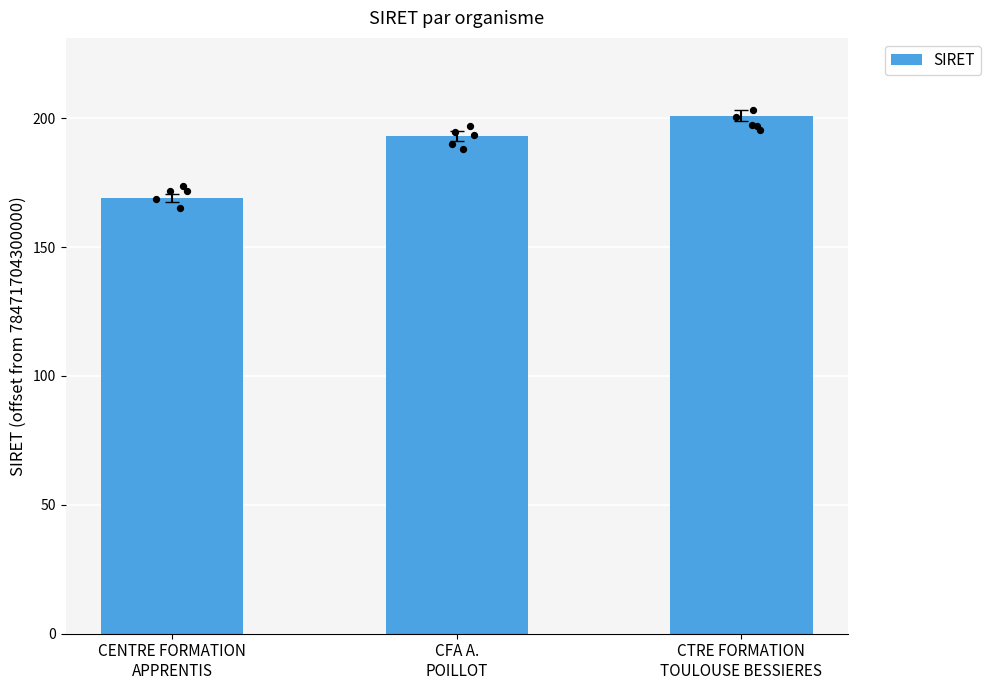

What is the ratio of the value at CTRE FORMATION
TOULOUSE BESSIERES to the value at CFA A.
POILLOT?

1.0